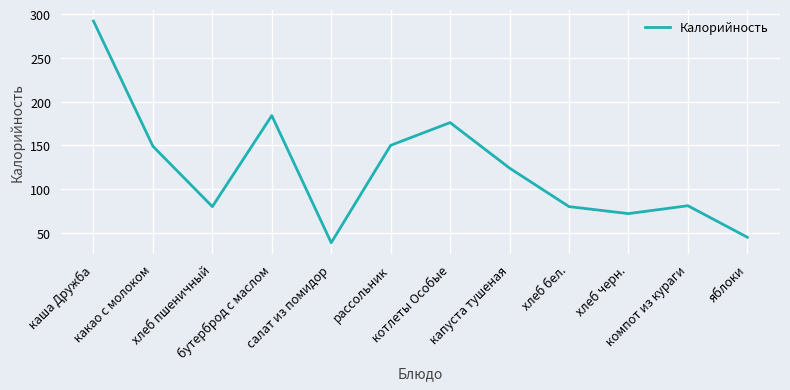

At which category does the data reach its first local peak?

бутерброд с маслом